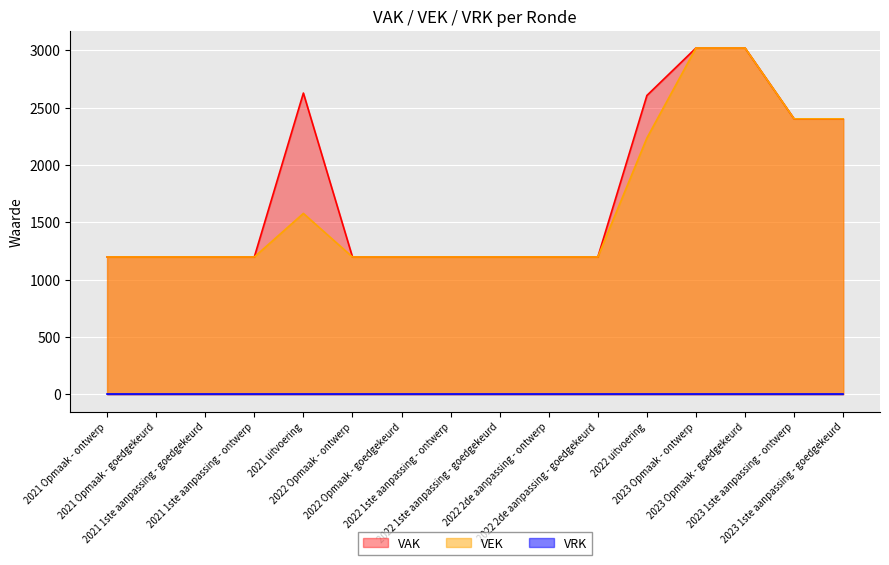

What is the difference between the values at 2023 1ste aanpassing - goedgekeurd and 2022 1ste aanpassing - ontwerp?

1205